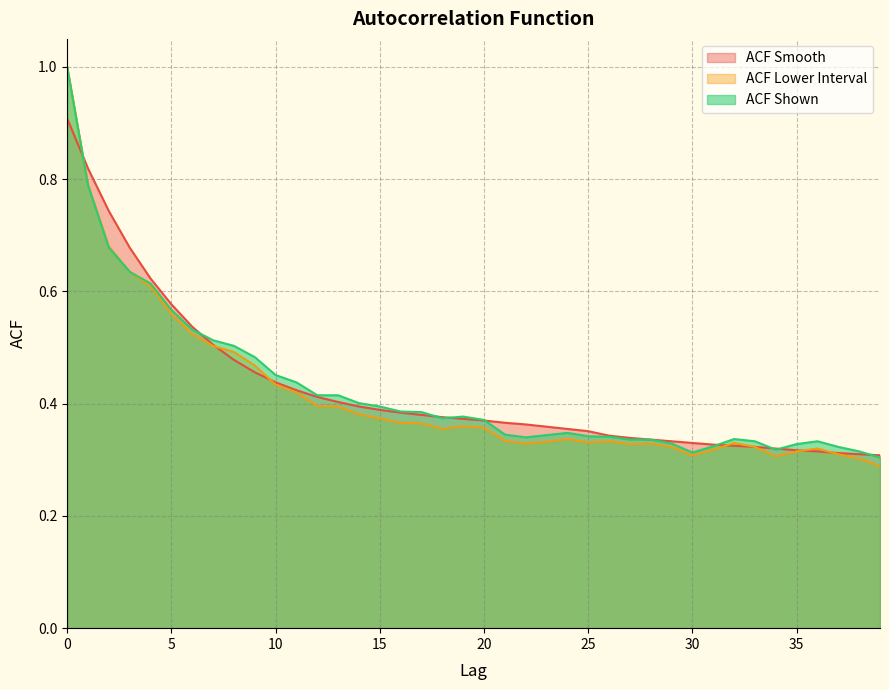

True or false: acf_li has more than 0 interior local peaks.

True